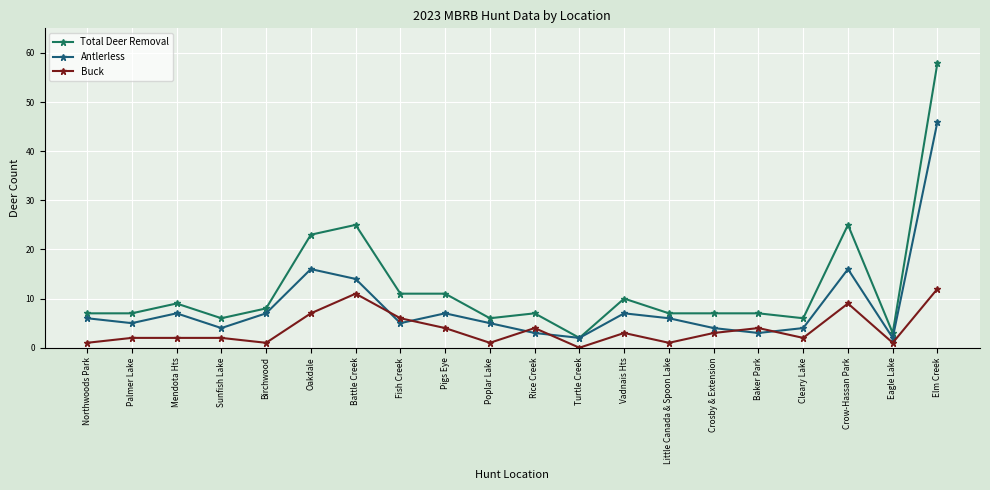

What is the total value across all series at Eagle Lake?

6